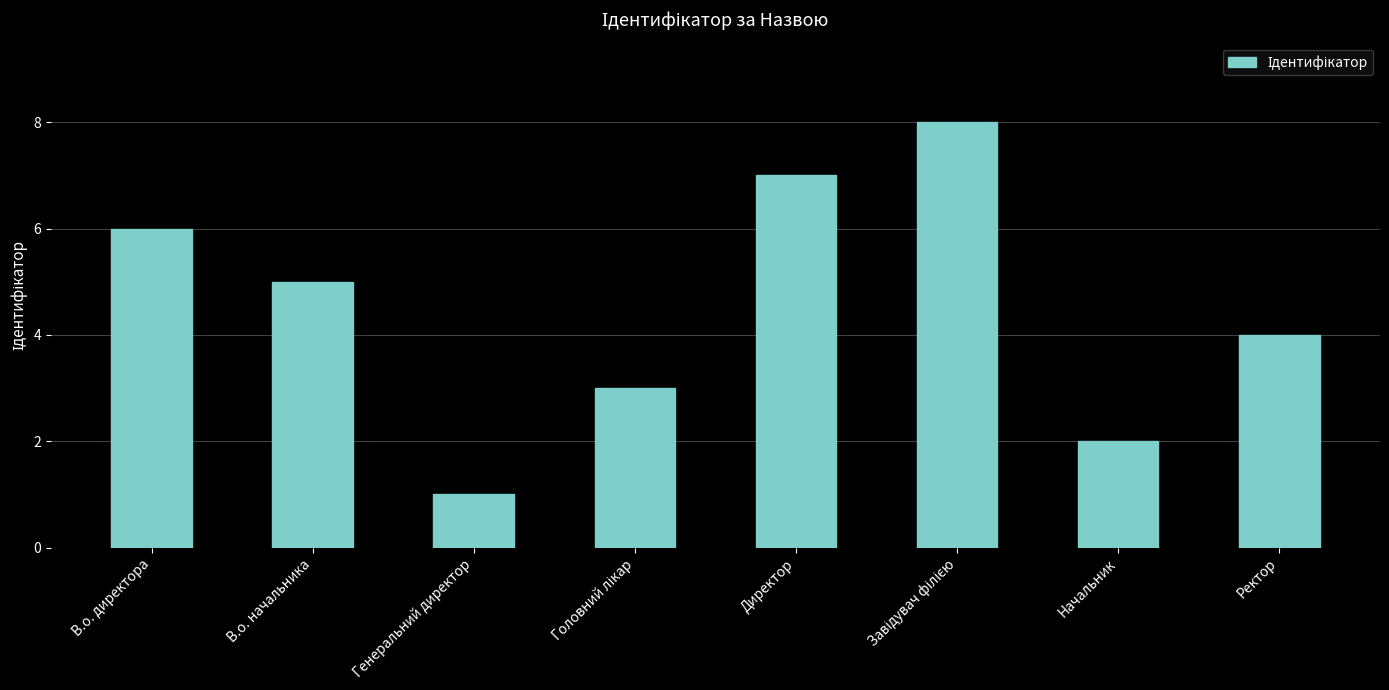

What is the difference between the second highest and second lowest values?

5